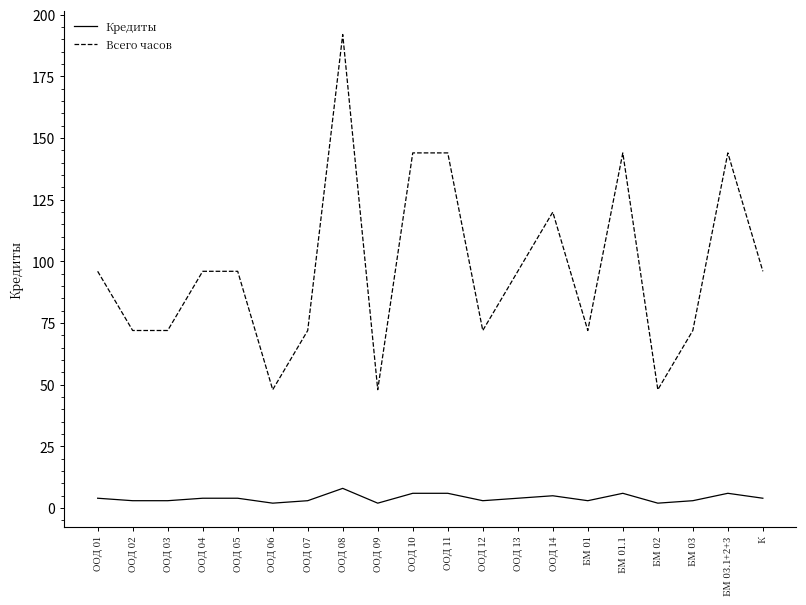

How many Всего часов values are between 72 and 144?

16